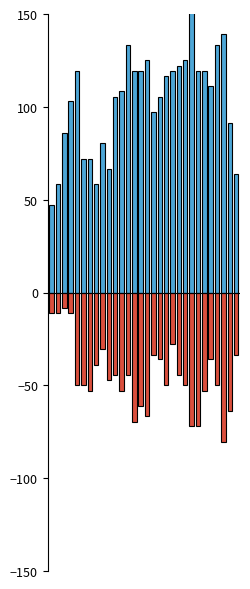

Rank the series by their average value, from highest to lowest.

Max Temp (C), Min Temp (C)